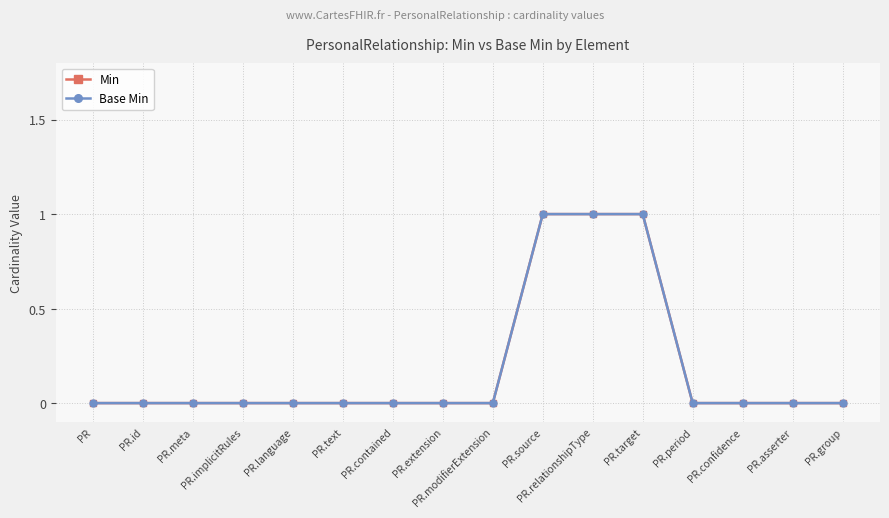

True or false: Base Min and Min intersect in this chart.

False